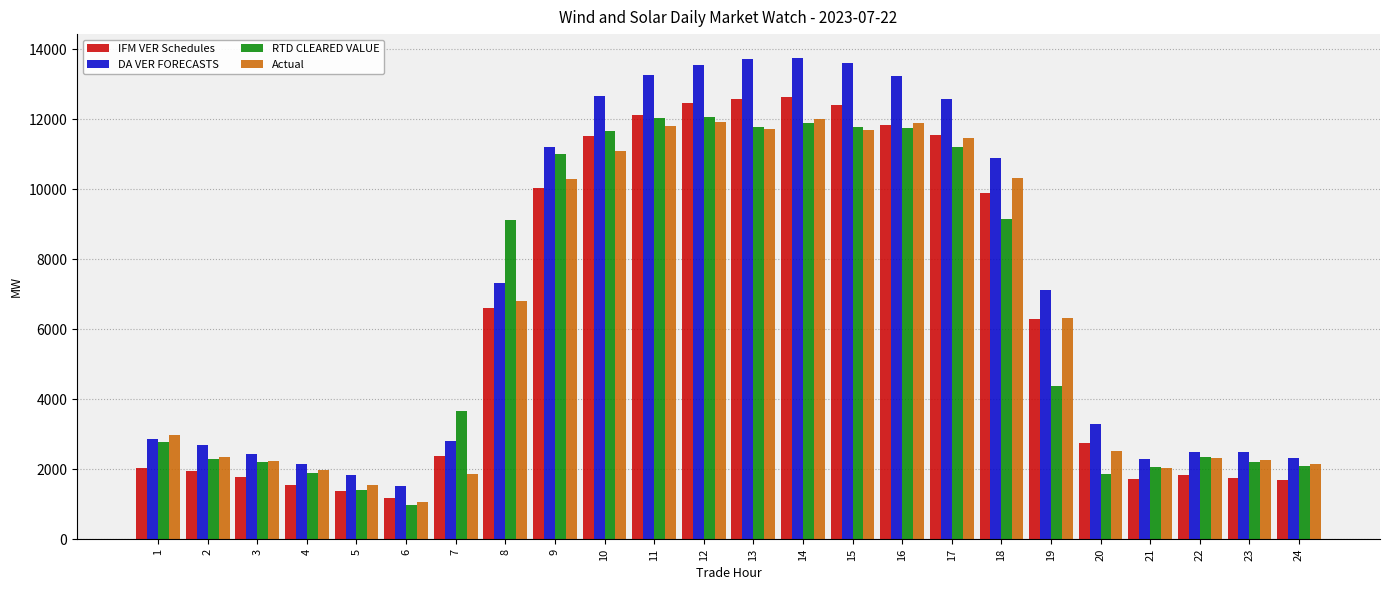

At which label does DA VER FORECASTS first exceed 7117?

8